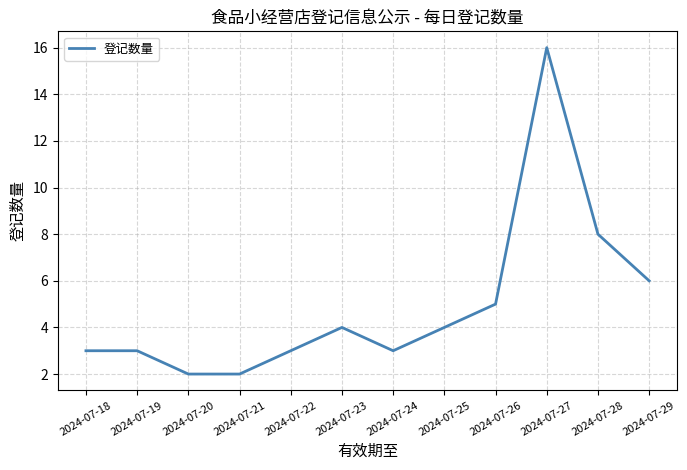

The chart shows a value of 5 at 2024-07-26. True or false?

True